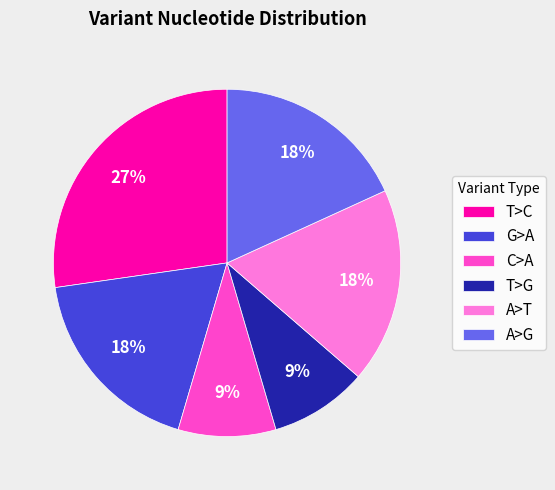

True or false: A>G accounts for 18% of the total.

True